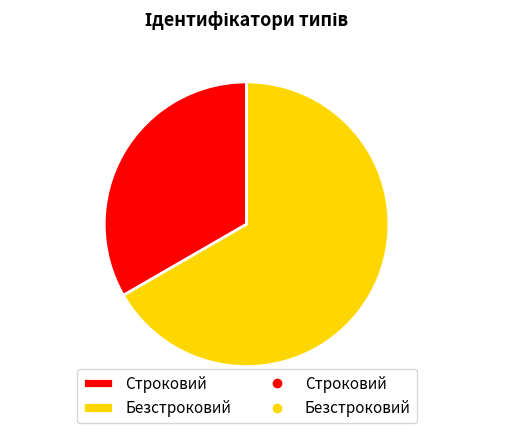

Is it true that Строковий is 43% of the pie?

False